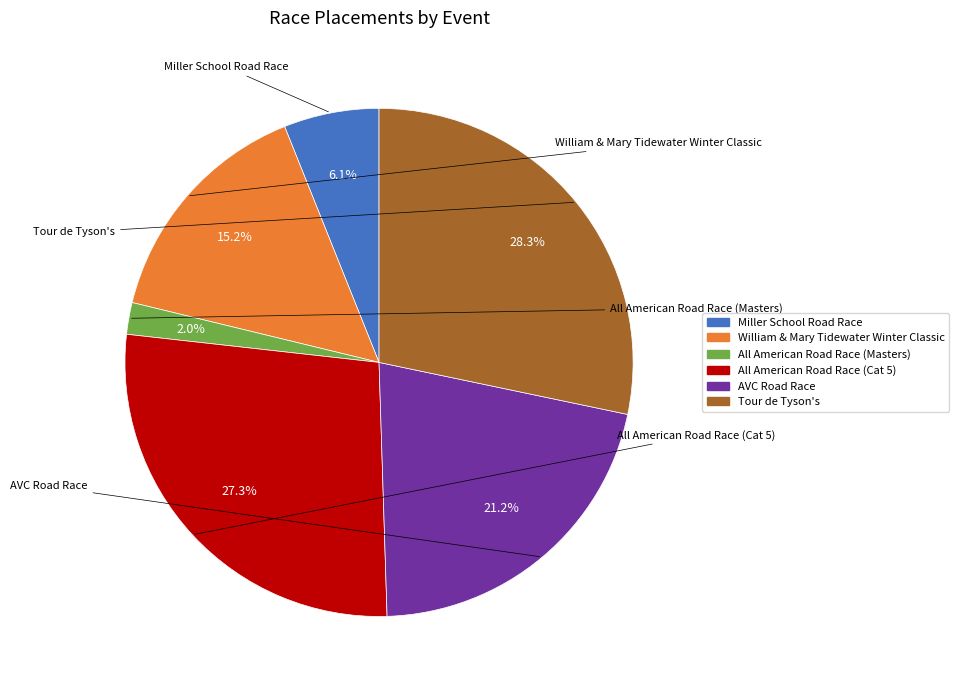

True or false: AVC Road Race accounts for 21% of the total.

True